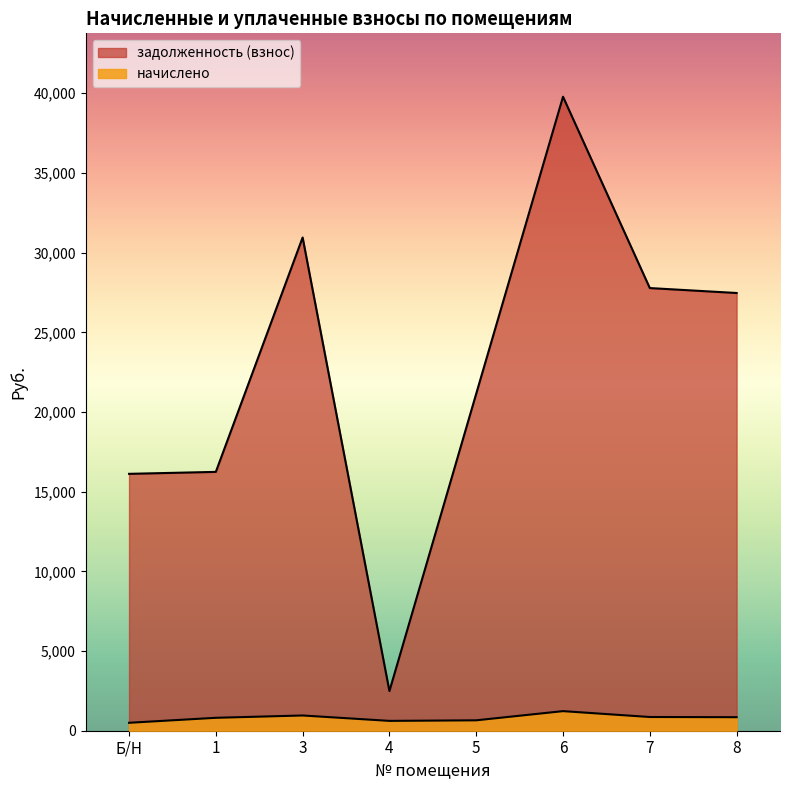

What is the difference between the maximum and second lowest values in the задолженность (взнос) series?

23662.8